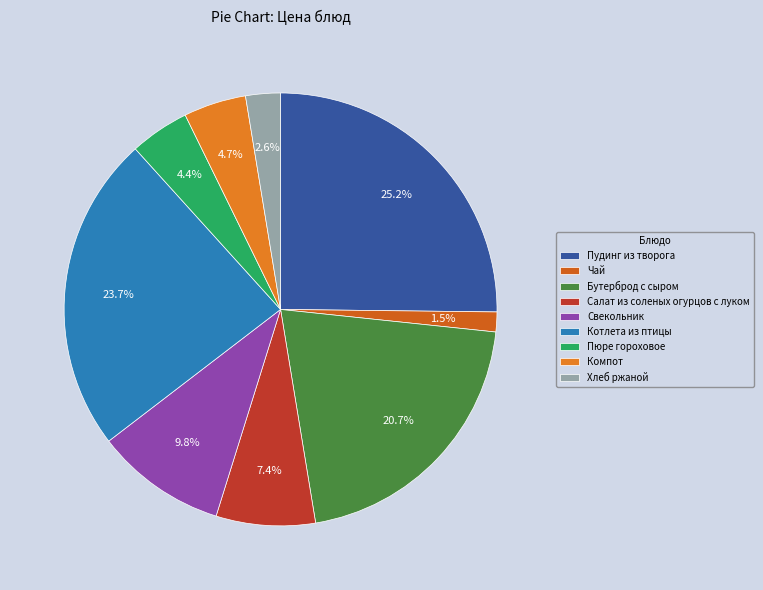

Is the sum of Хлеб ржаной and Пюре гороховое greater than half?

No